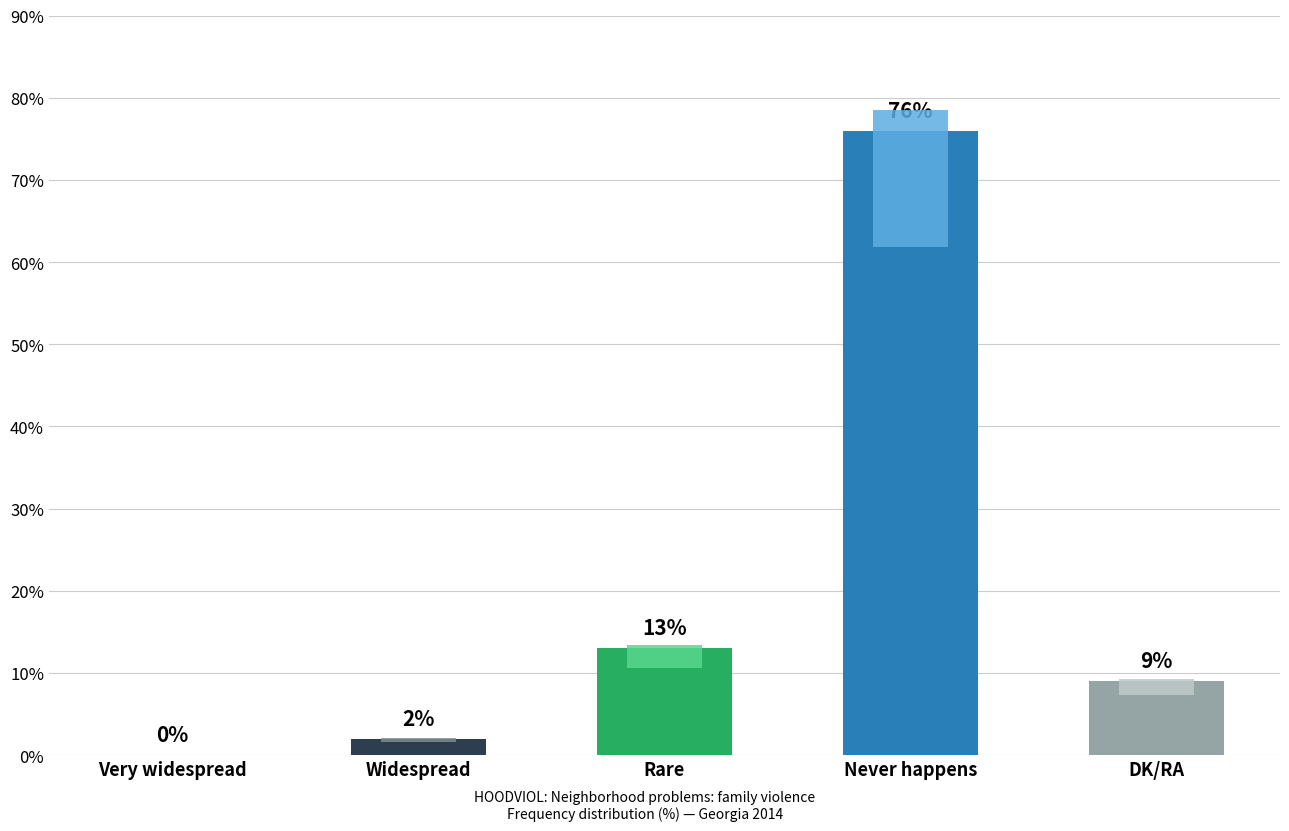

True or false: the data shows 13 at Rare.

True